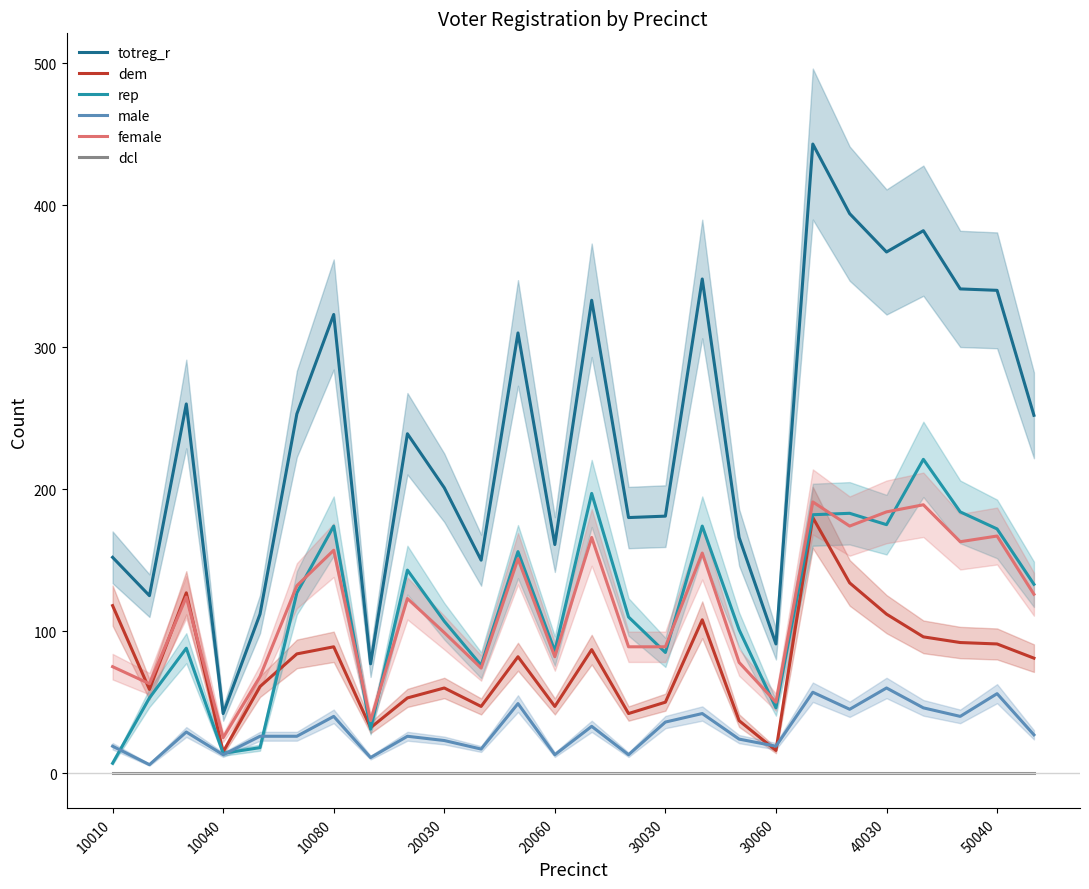

The value of dem at 10010 is 118. True or false?

True